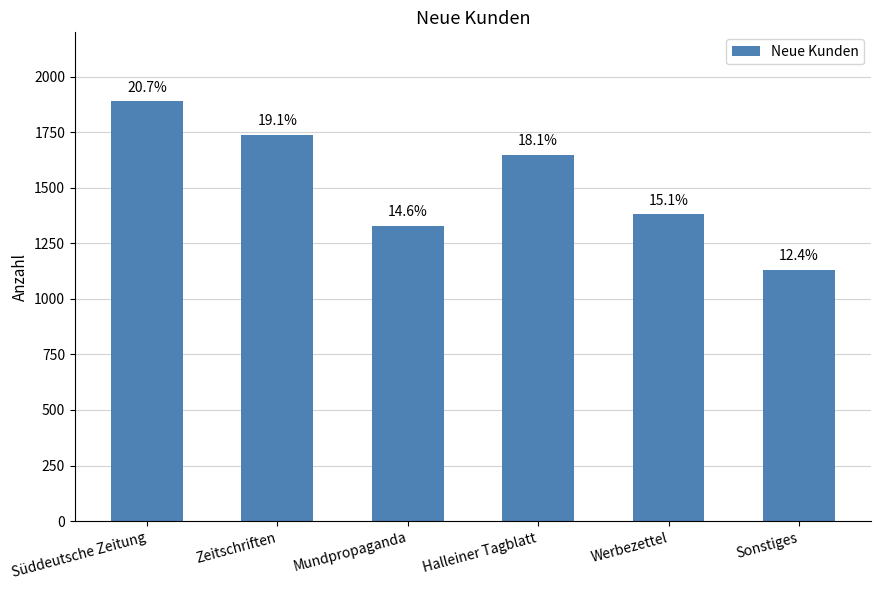

Does the chart contain any negative values?

No